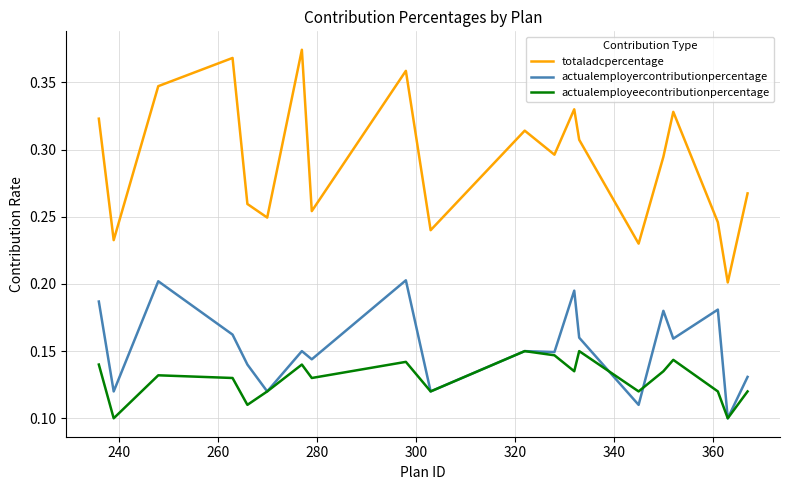

True or false: totaladcpercentage and actualemployercontributionpercentage intersect in this chart.

False